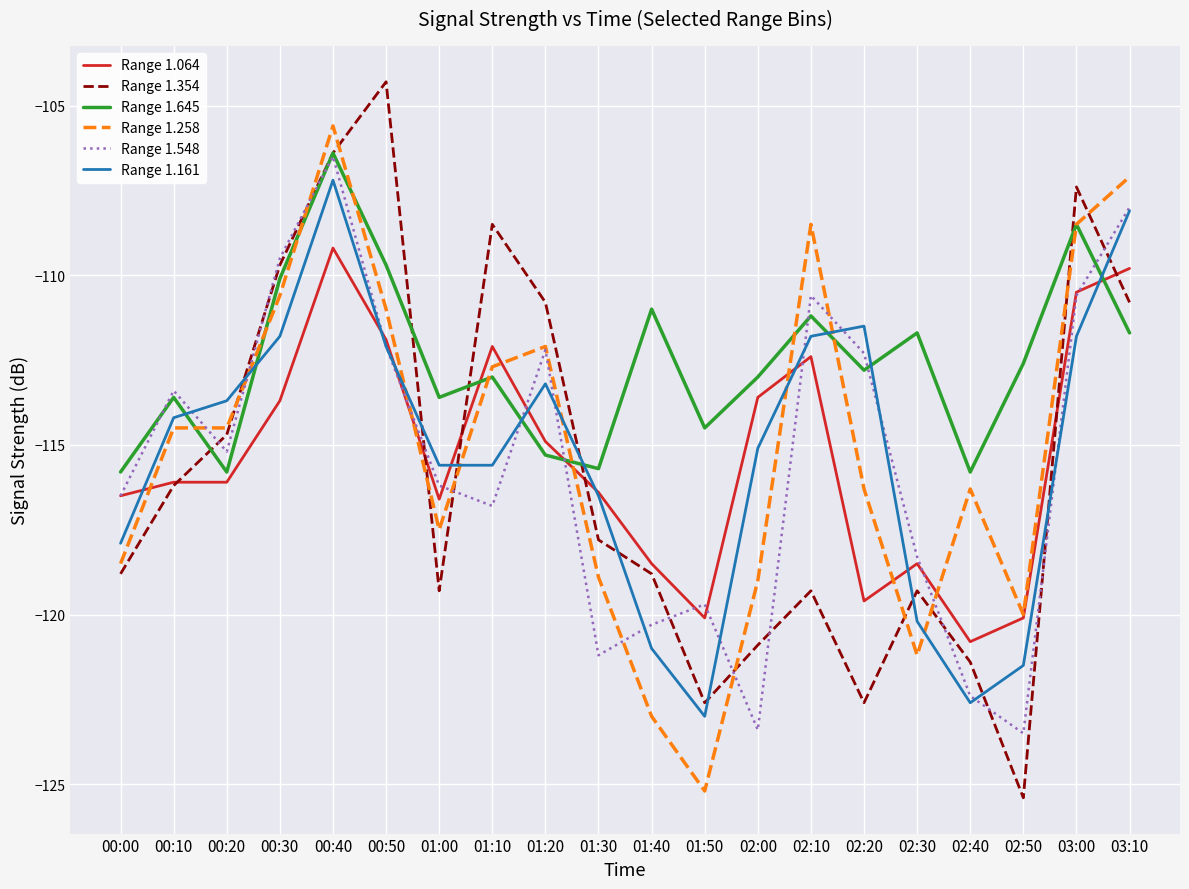

What position from the right is 01:20?

12